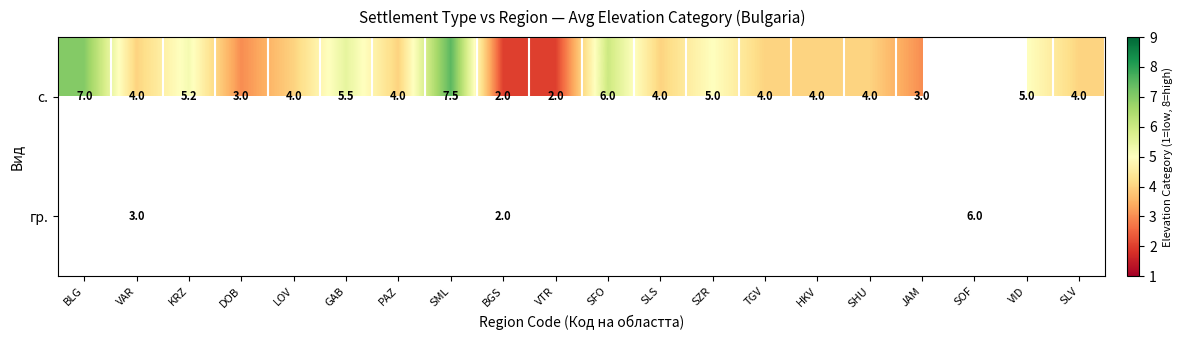

Is it true that с. equals 4.0 at LOV?

True